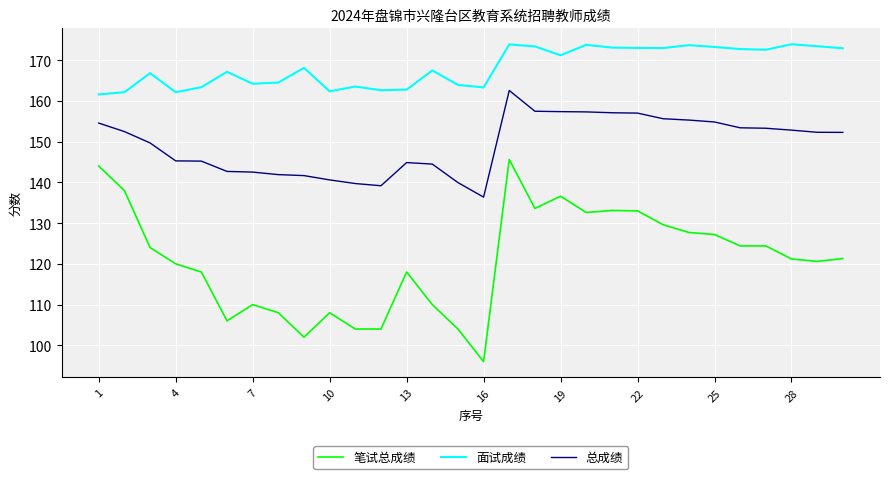

Which series has the largest range (max minus min)?

笔试总成绩